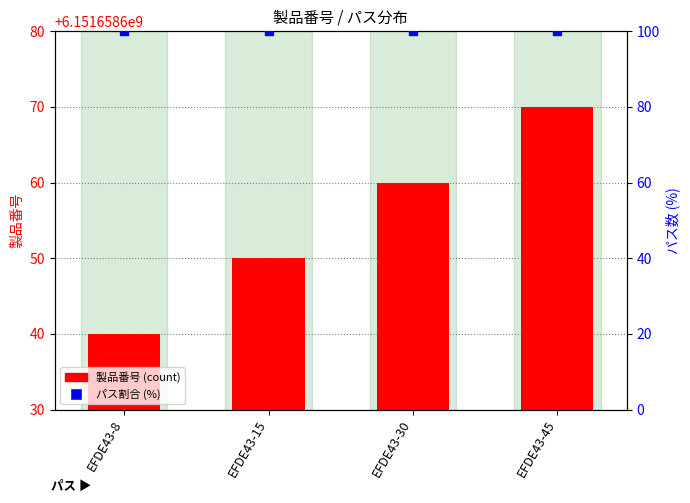

What are all the series names shown in the legend?

製品番号, パス割合 (%)